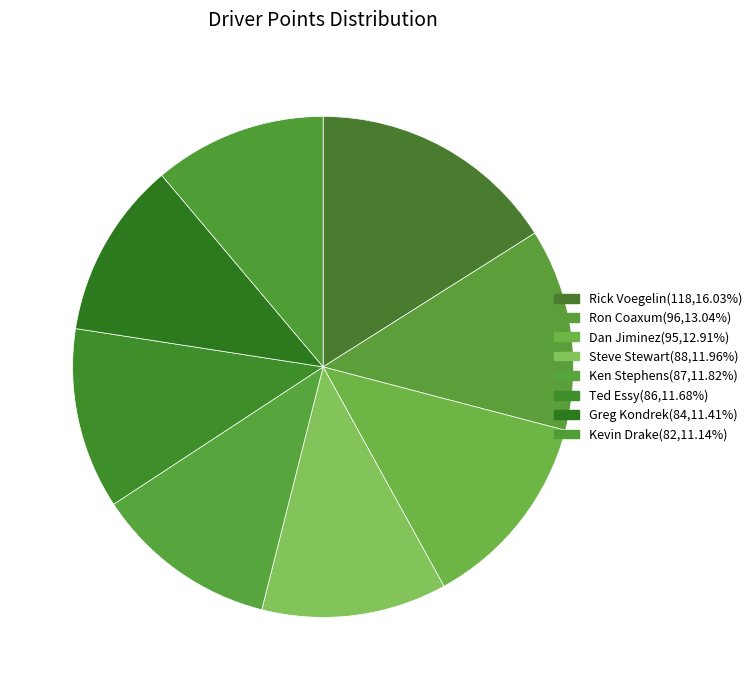

Count the number of slices in the pie.

8